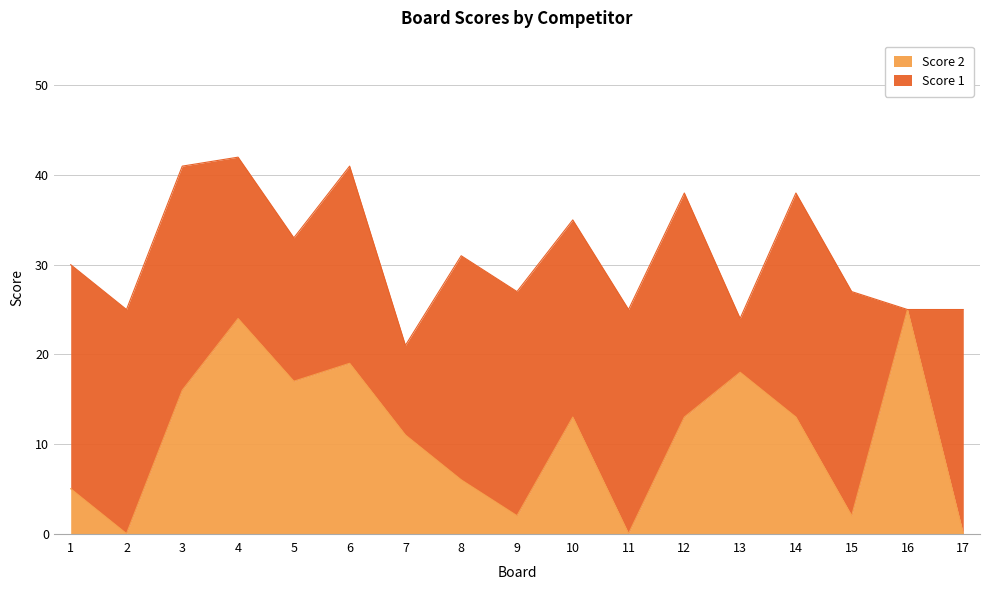

True or false: the data shows 22 at 12.

False